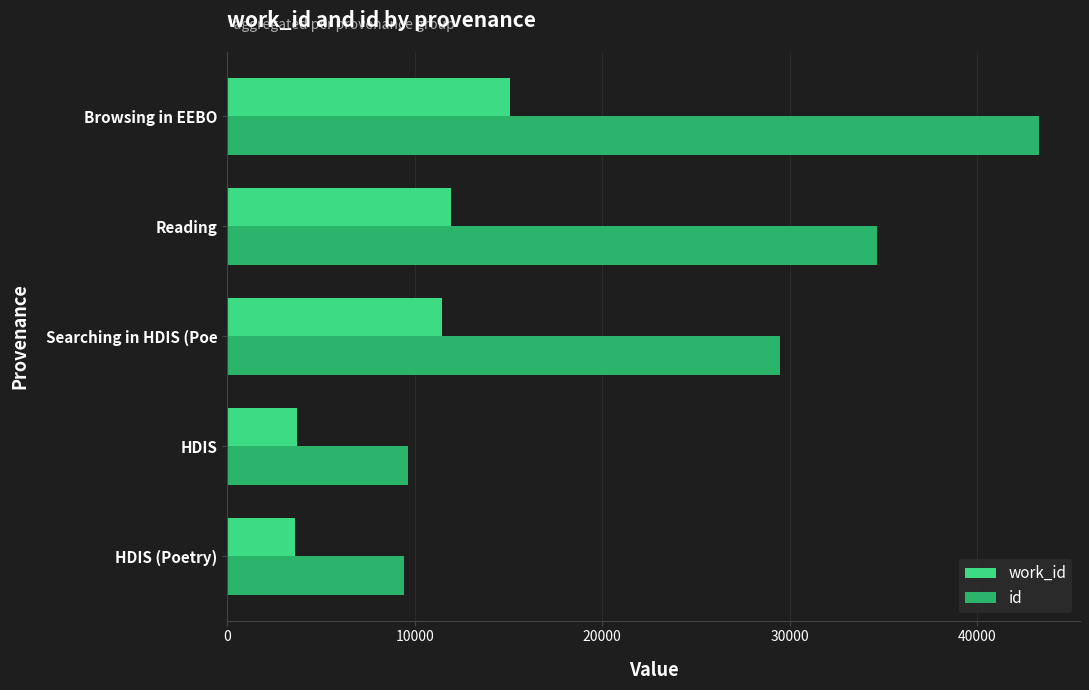

Which category has the highest value across all series?

Browsing in EEBO